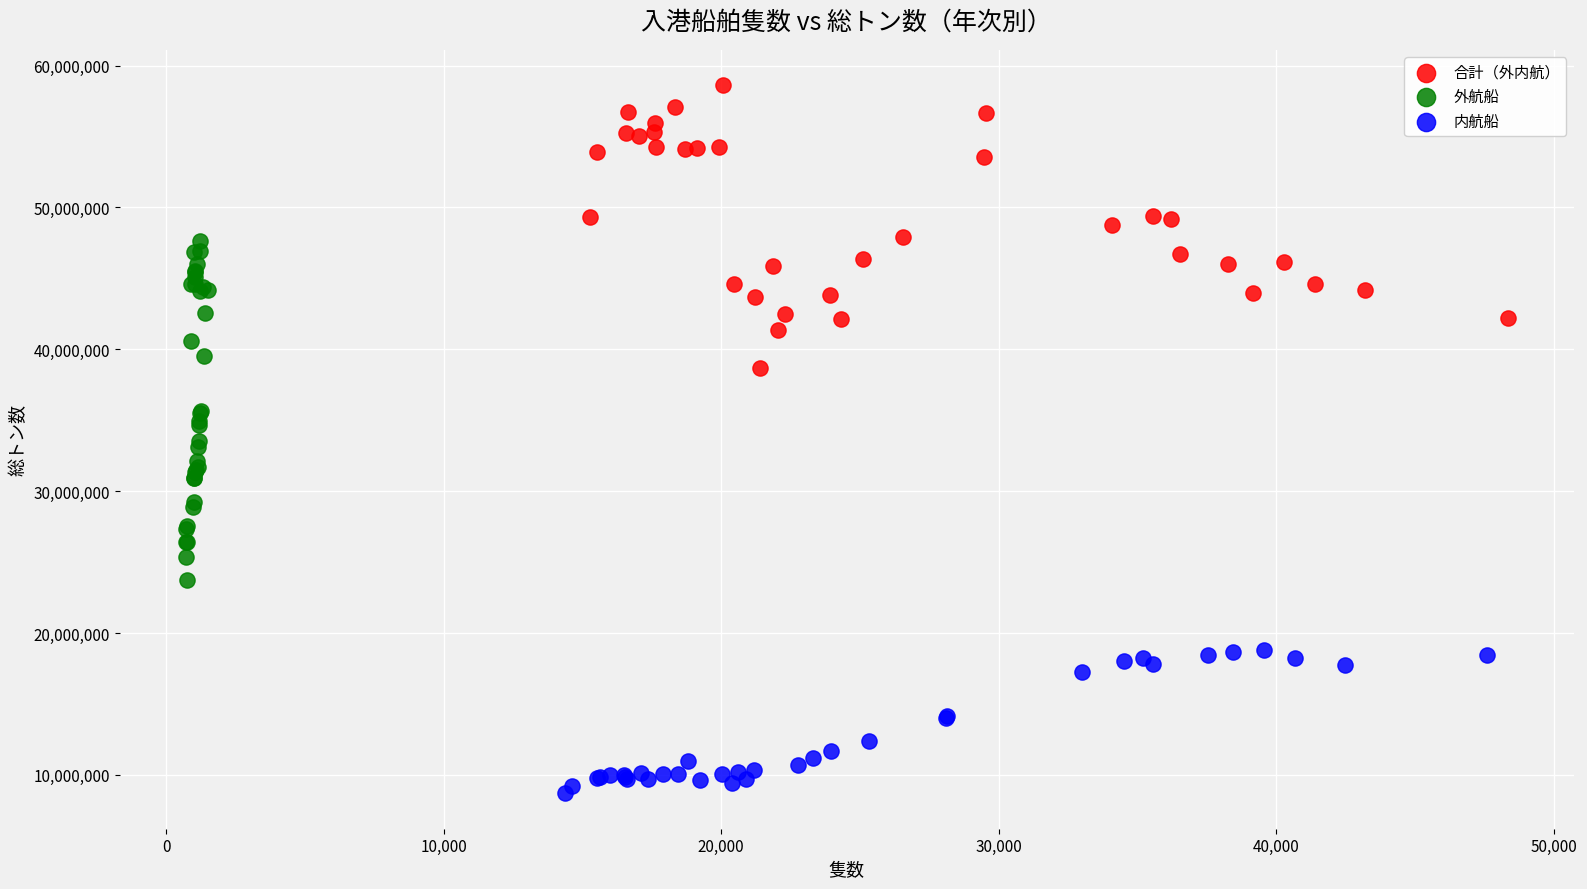

Which series reaches the minimum Y coordinate?

内航船